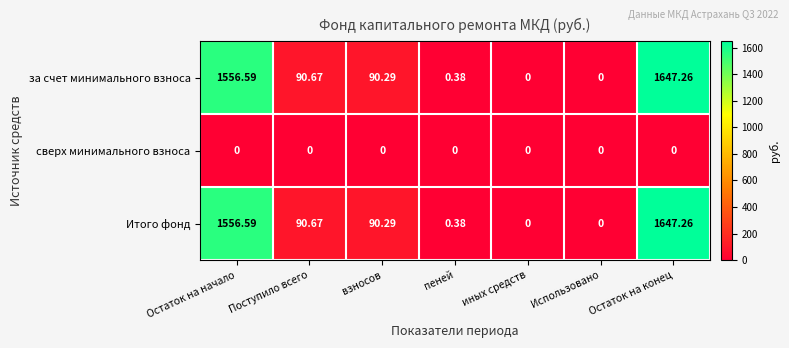

What is the difference between the highest and lowest values at Остаток на конец?

1647.3